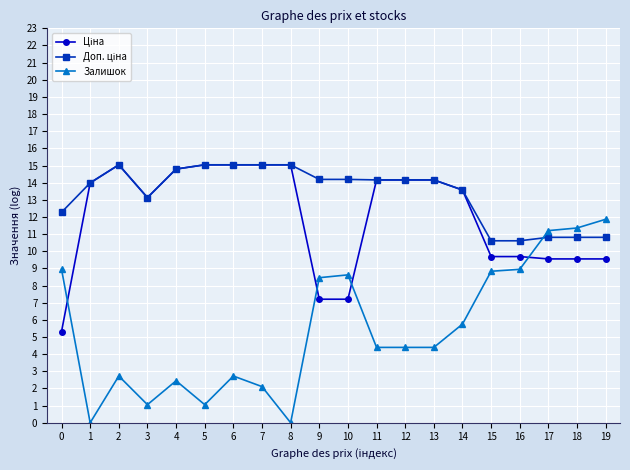

Which series has the widest spread of values?

Залишок